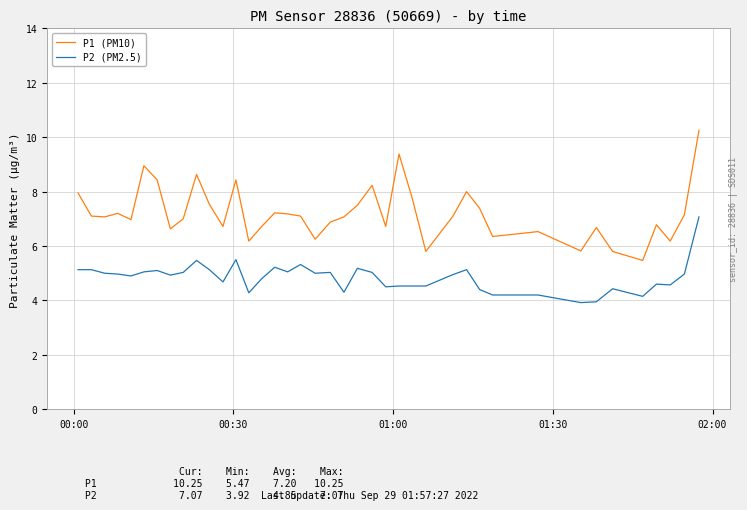

What is the minimum value shown in the chart?

3.9